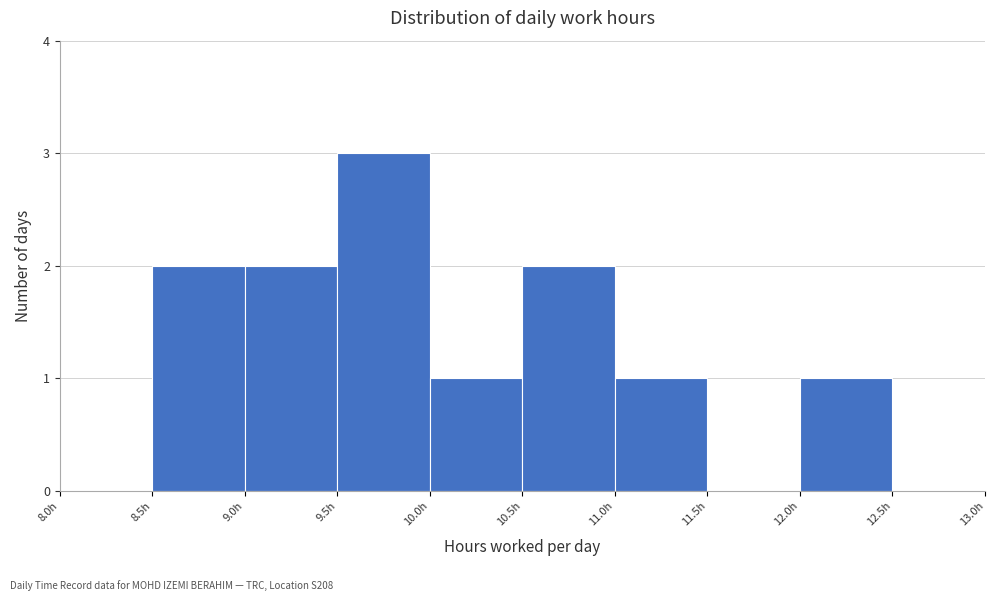

Reading left to right, transcribe this chart: for each bar, give the range it covers on the x-axis and its height. The values are not printed on the chart, so give them approximately, as read against the axis.

8.0 to 8.5: 0
8.5 to 9.0: 2
9.0 to 9.5: 2
9.5 to 10.0: 3
10.0 to 10.5: 1
10.5 to 11.0: 2
11.0 to 11.5: 1
11.5 to 12.0: 0
12.0 to 12.5: 1
12.5 to 13.0: 0